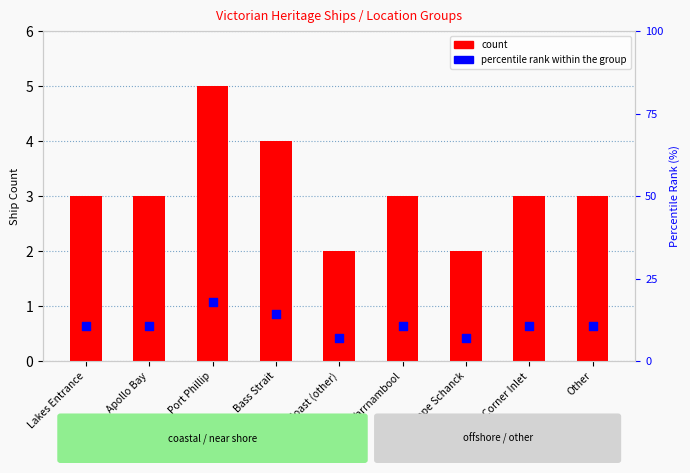

Which series has the largest total across all categories?

percentile rank within the group